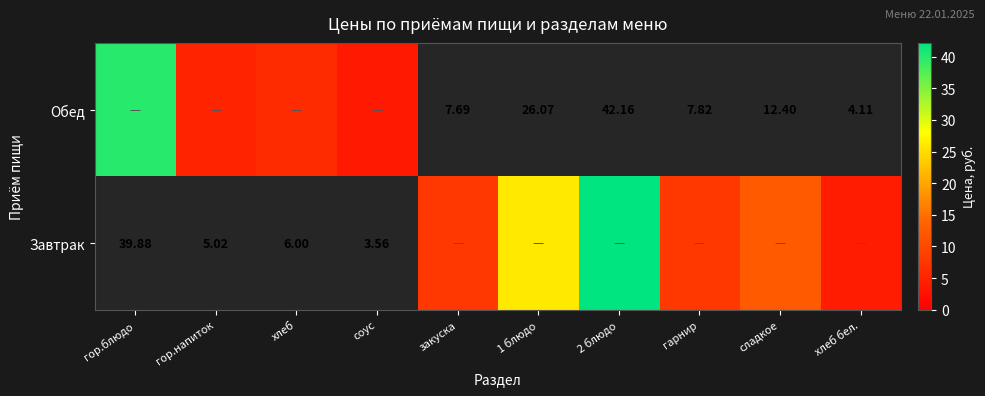

What is the difference between the highest and lowest values at 1 блюдо?

26.1